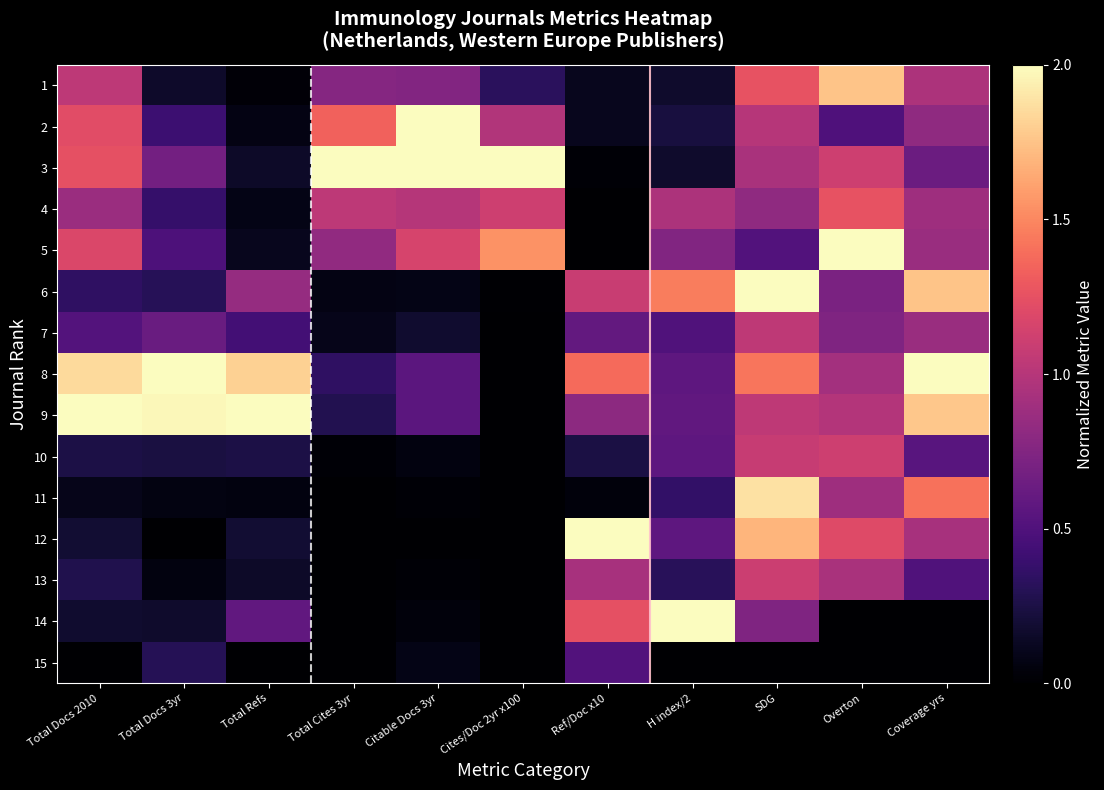

Rank the series at Total Docs 3yr from highest to lowest value.

8, 9, 3, 7, 5, 2, 4, 6, 15, 10, 14, 1, 11, 13, 12